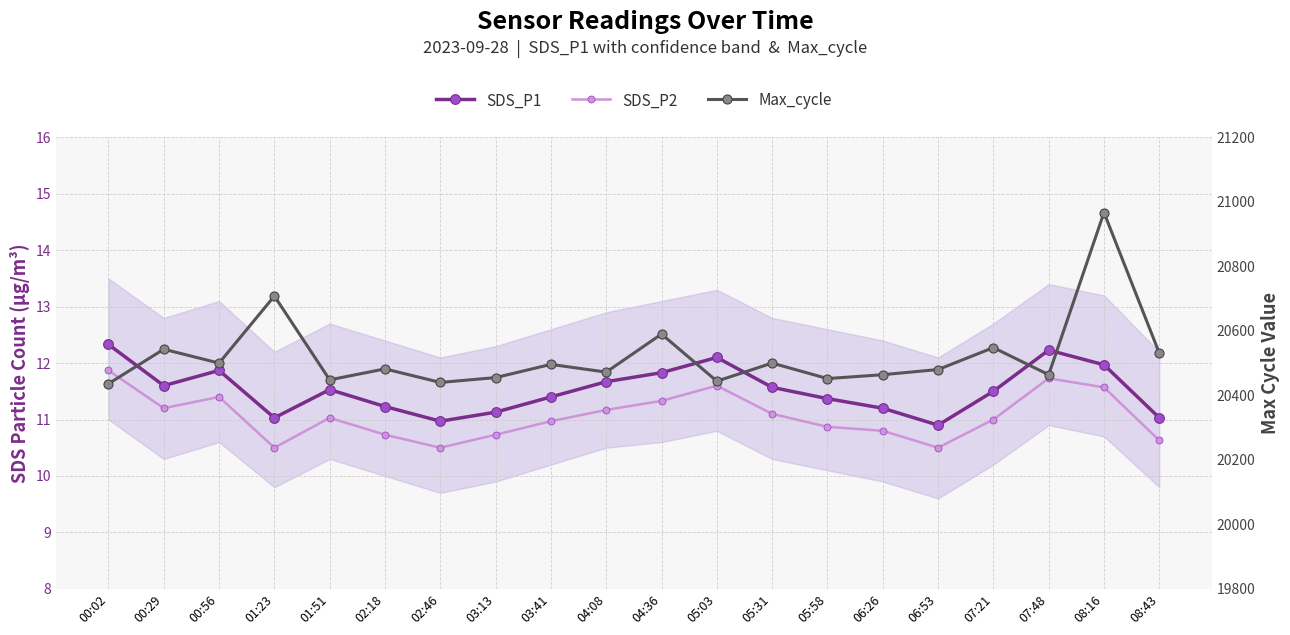

Reading left to right, what are all the values shown in this chart?

SDS_P1: 00:02=12.3	00:29=11.6	00:56=11.9	01:23=11.0	01:51=11.5	02:18=11.2	02:46=11.0	03:13=11.1	03:41=11.4	04:08=11.7	04:36=11.8	05:03=12.1	05:31=11.6	05:58=11.4	06:26=11.2	06:53=10.9	07:21=11.5	07:48=12.2	08:16=12.0	08:43=11.0
SDS_P2: 00:02=11.9	00:29=11.2	00:56=11.4	01:23=10.5	01:51=11.0	02:18=10.7	02:46=10.5	03:13=10.7	03:41=11.0	04:08=11.2	04:36=11.3	05:03=11.6	05:31=11.1	05:58=10.9	06:26=10.8	06:53=10.5	07:21=11.0	07:48=11.7	08:16=11.6	08:43=10.6
Max_cycle: 00:02=20436.0	00:29=20543.0	00:56=20500.0	01:23=20708.0	01:51=20448.0	02:18=20482.0	02:46=20440.0	03:13=20455.0	03:41=20496.0	04:08=20472.0	04:36=20590.0	05:03=20444.0	05:31=20500.0	05:58=20452.0	06:26=20464.0	06:53=20480.0	07:21=20548.0	07:48=20464.0	08:16=20967.0	08:43=20531.0